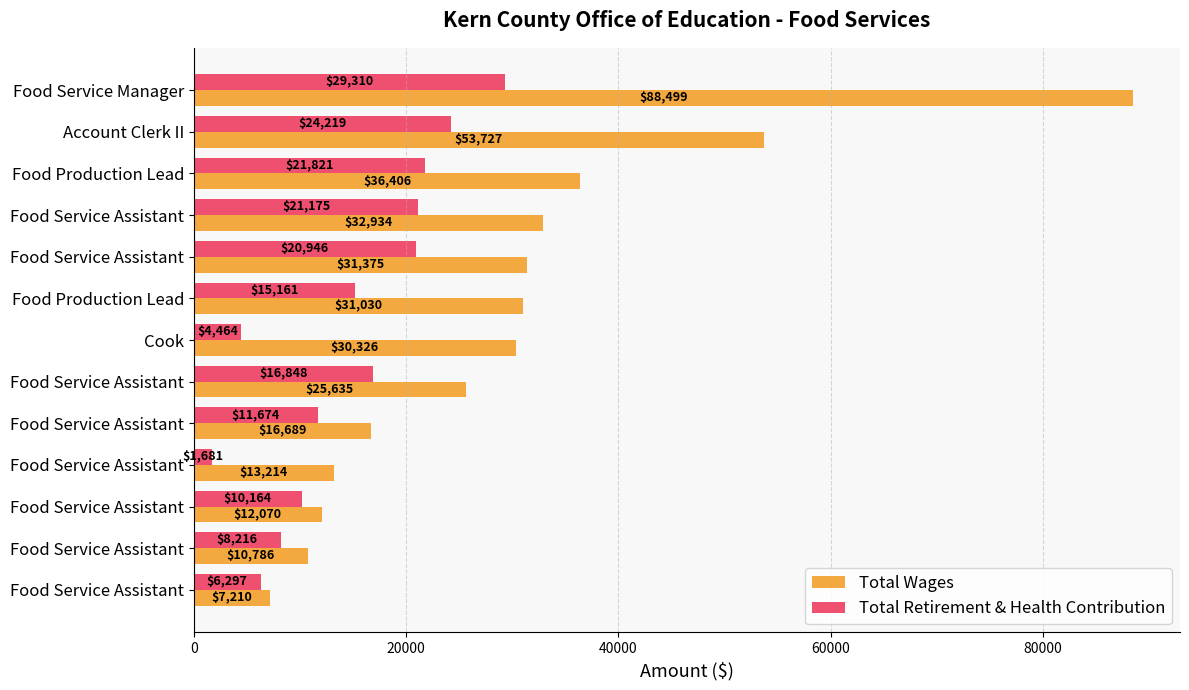

How many distinct data groups are displayed?

2